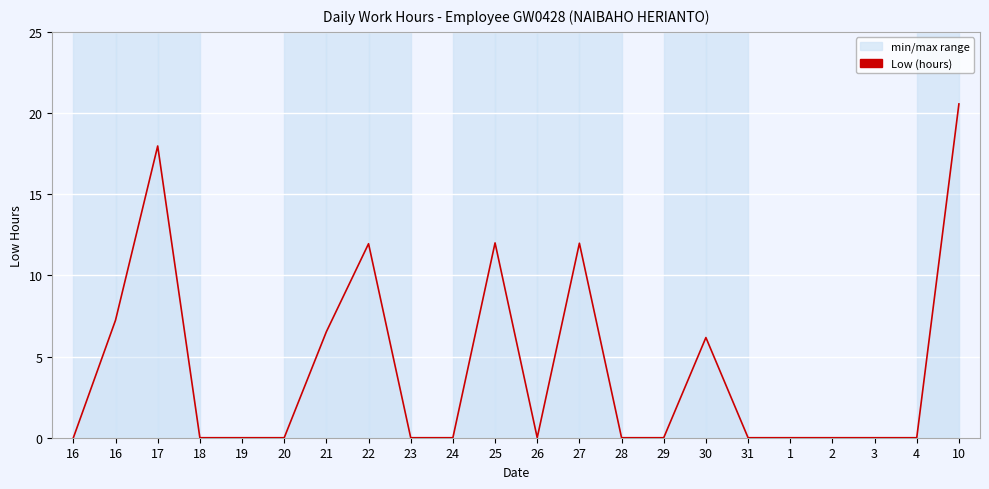

Where is the data nearest to the value 10?

22